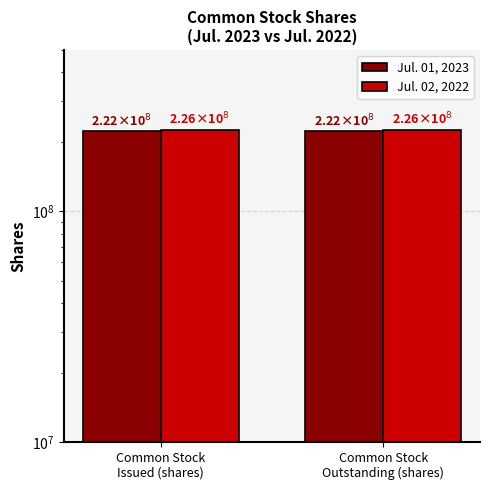

The Jul. 02, 2022 series shows 331709946 at Common Stock
Outstanding (shares). True or false?

False